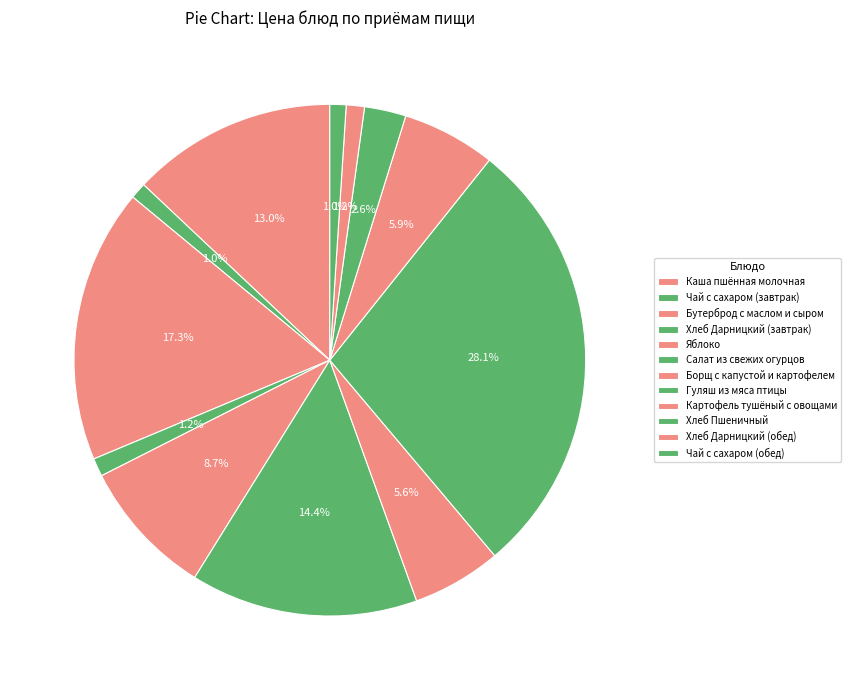

Is it true that Борщ с капустой и картофелем is 6% of the pie?

True